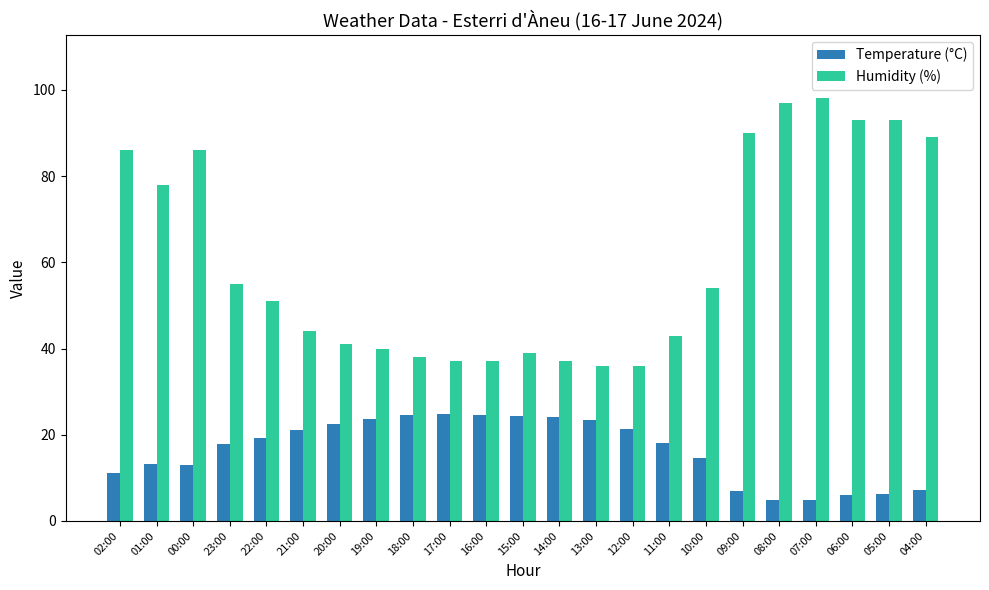

The value of Temperature (°C) at 05:00 is 6.2. True or false?

True